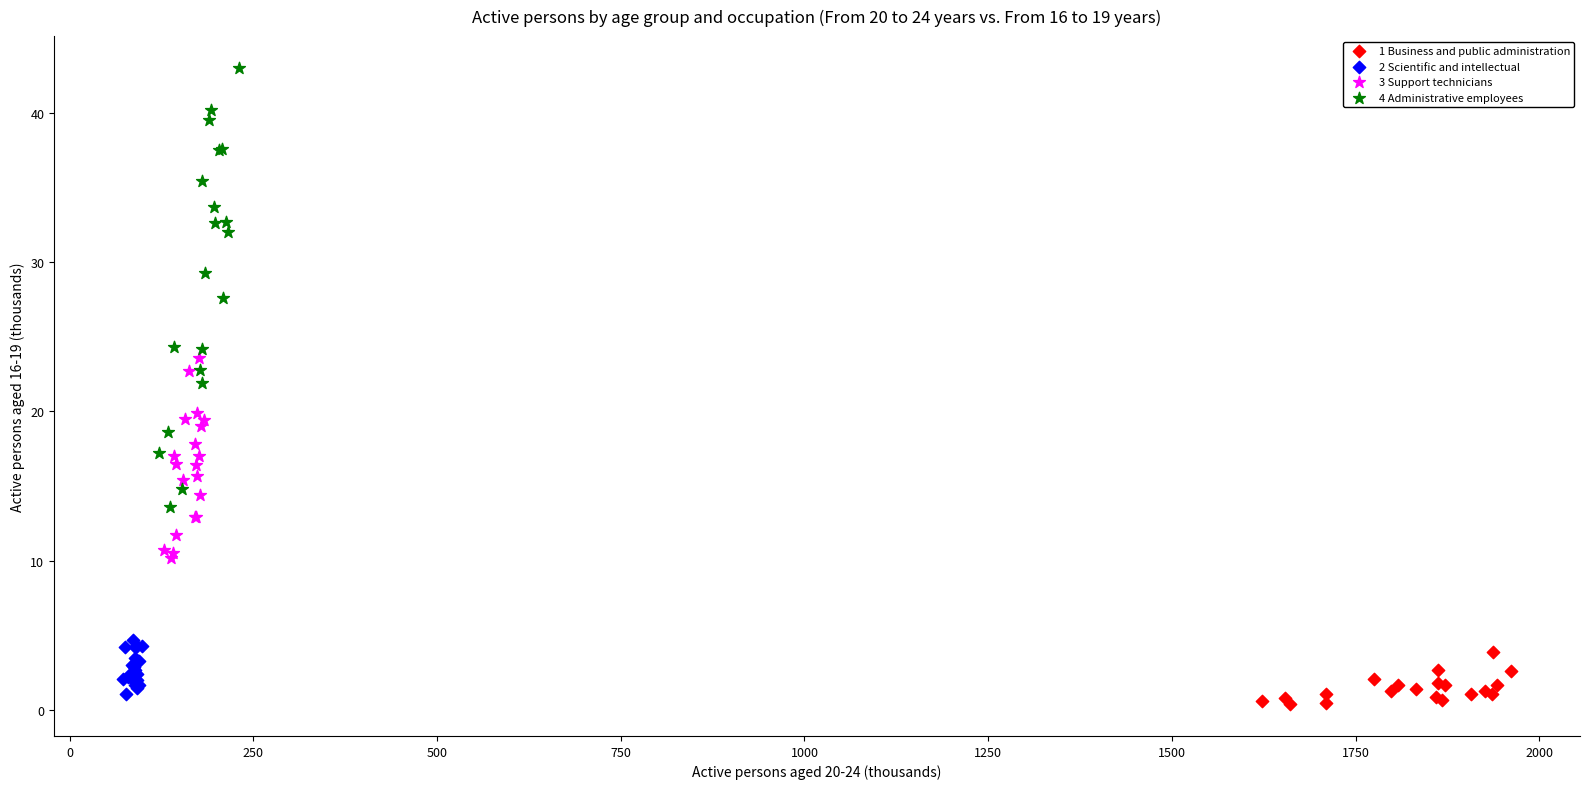

Which series has the largest Y range (max minus min)?

4 Administrative employees